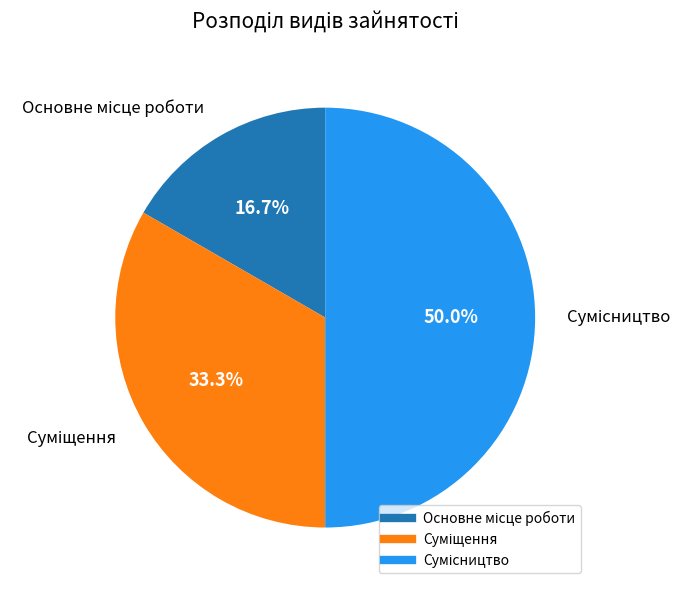

Which category has the biggest portion of the pie?

Сумісництво